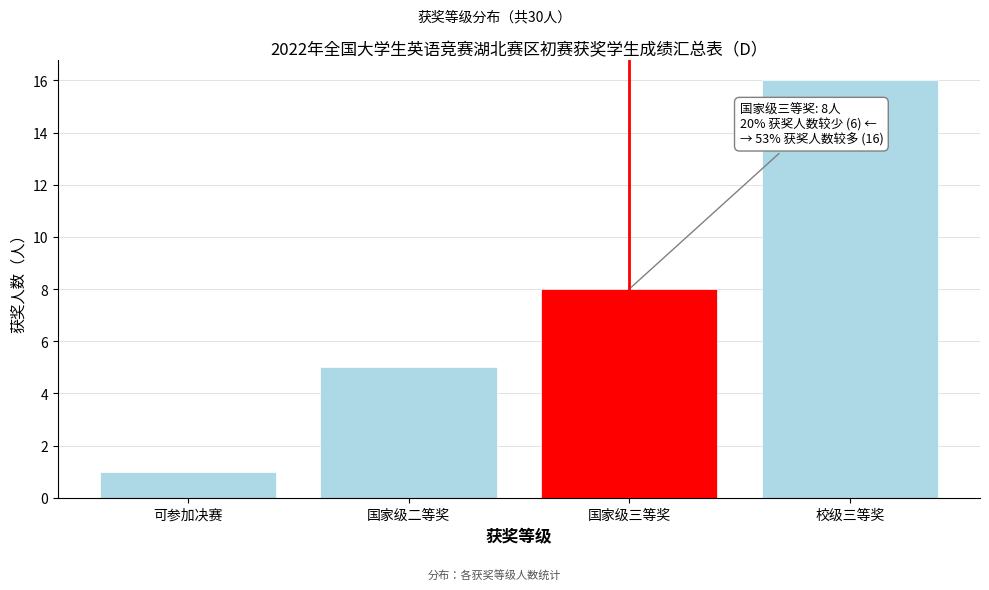

Reading left to right, transcribe all the data shown in this chart.

1	5	8	16